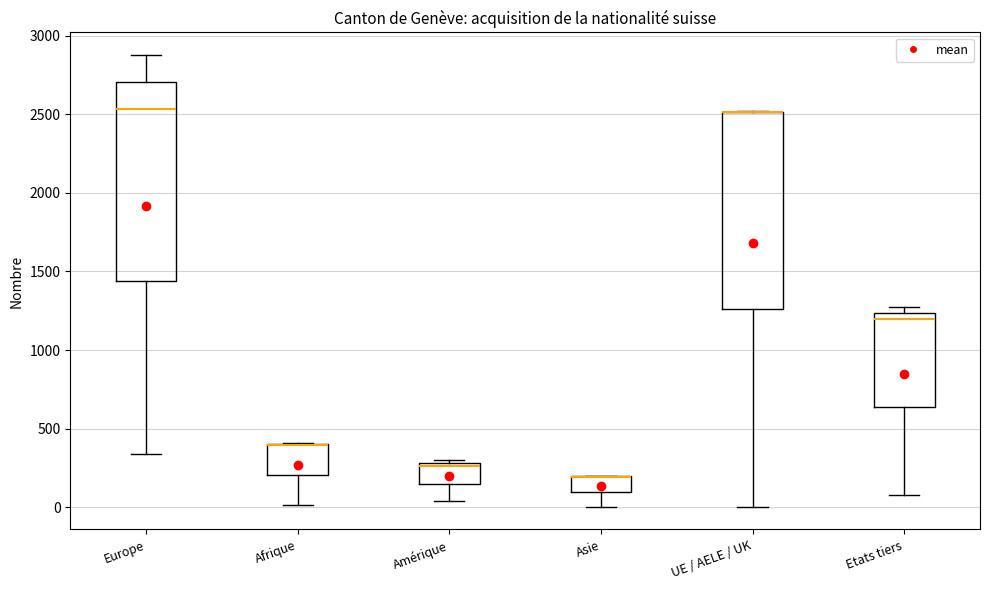

Where is the lower edge of the box for Asie on the y-axis? The values are not printed on the chart, so give them approximately, as read against the axis.

100